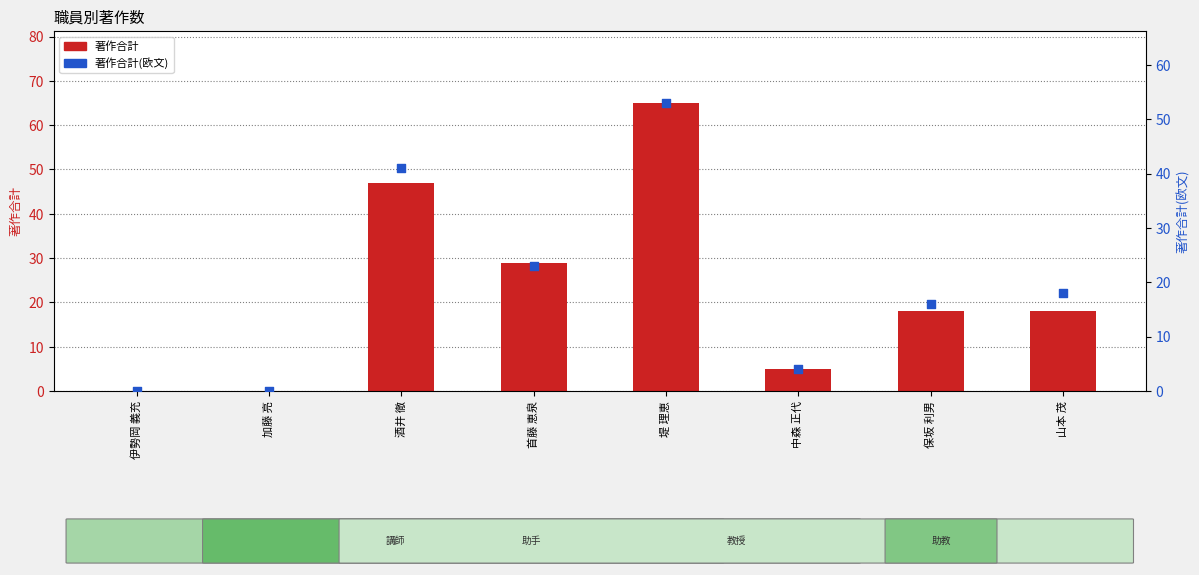

Which series has the largest total across all categories?

著作合計